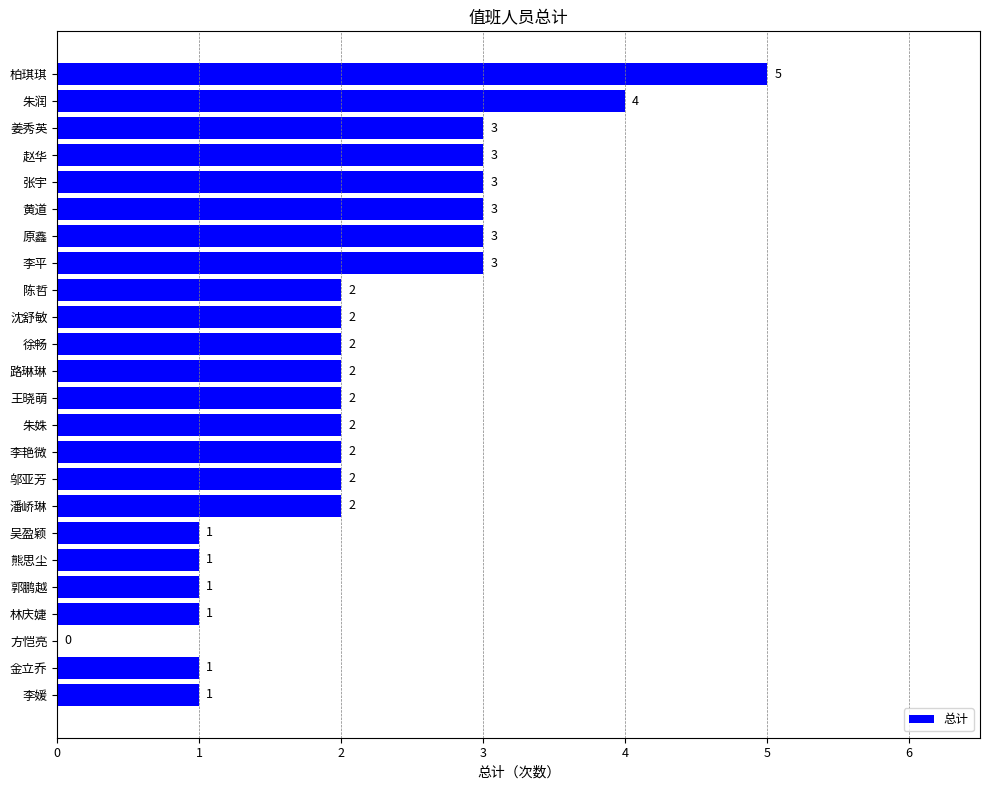

What is the sum of all values?

51